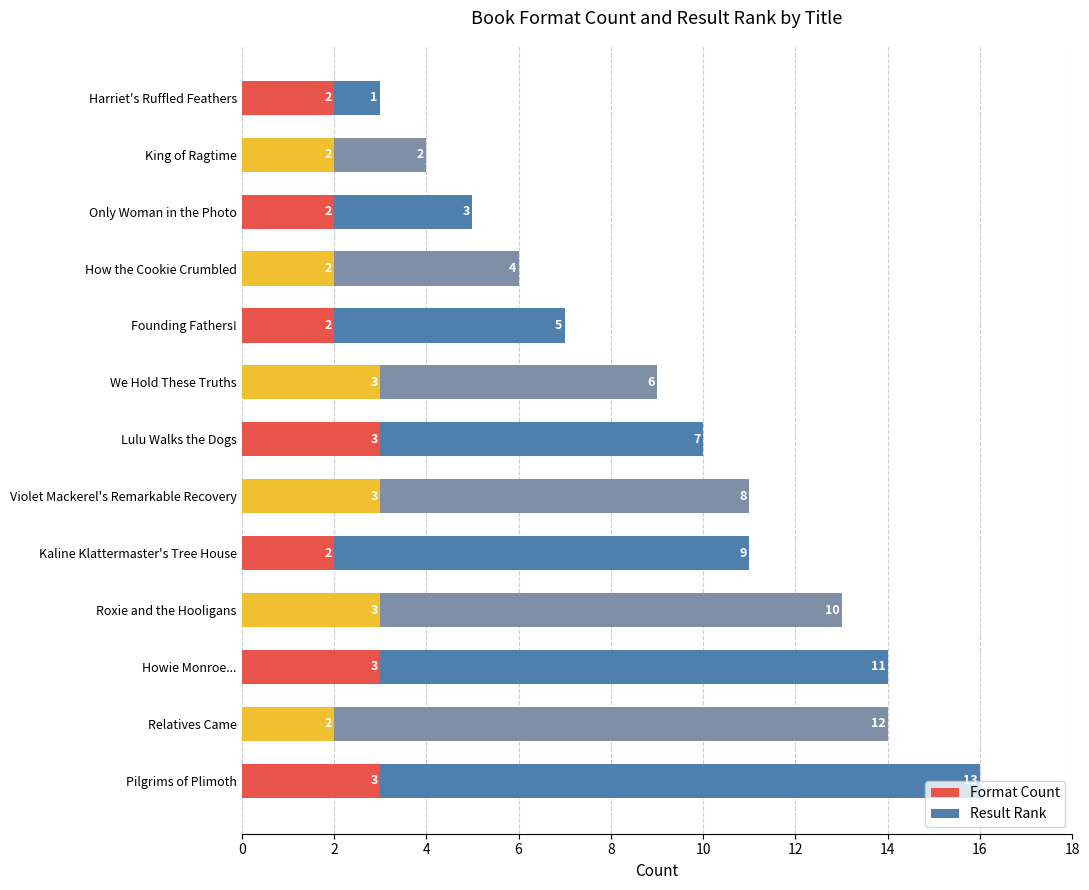

What is the sum of the Format Count values at King of Ragtime and Howie Monroe...?

5